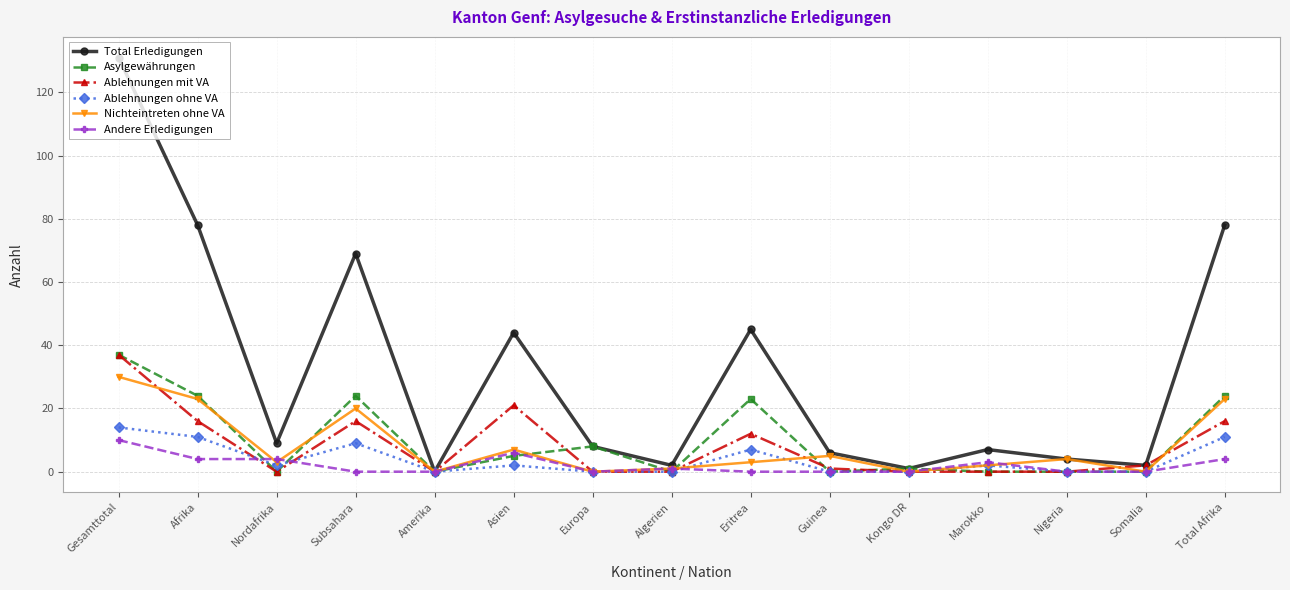

What is the sum of all Ablehnungen mit VA values?

121